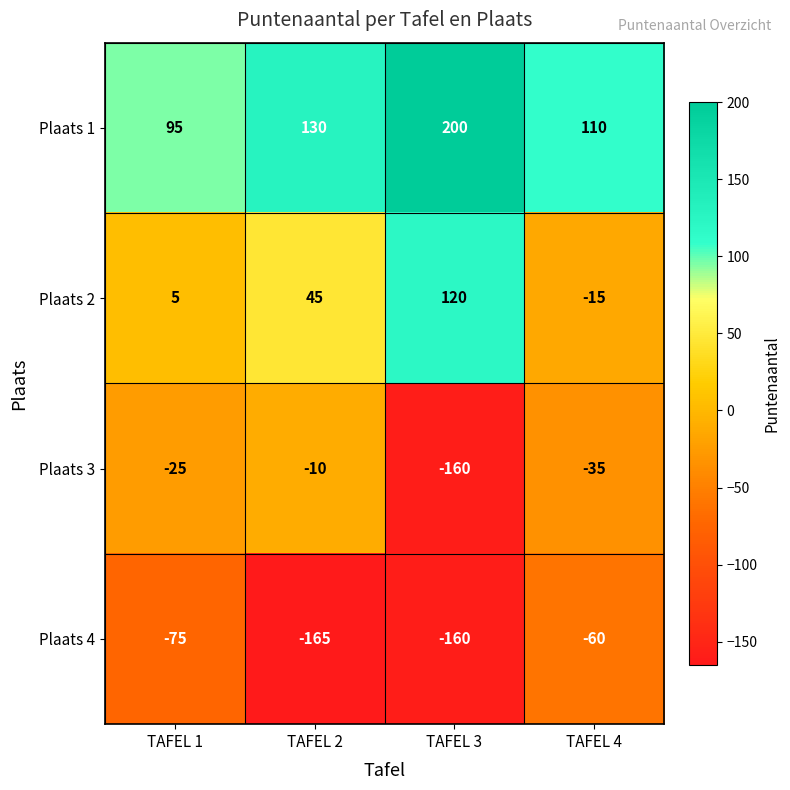

How many values in the Plaats 4 series exceed -75?

1